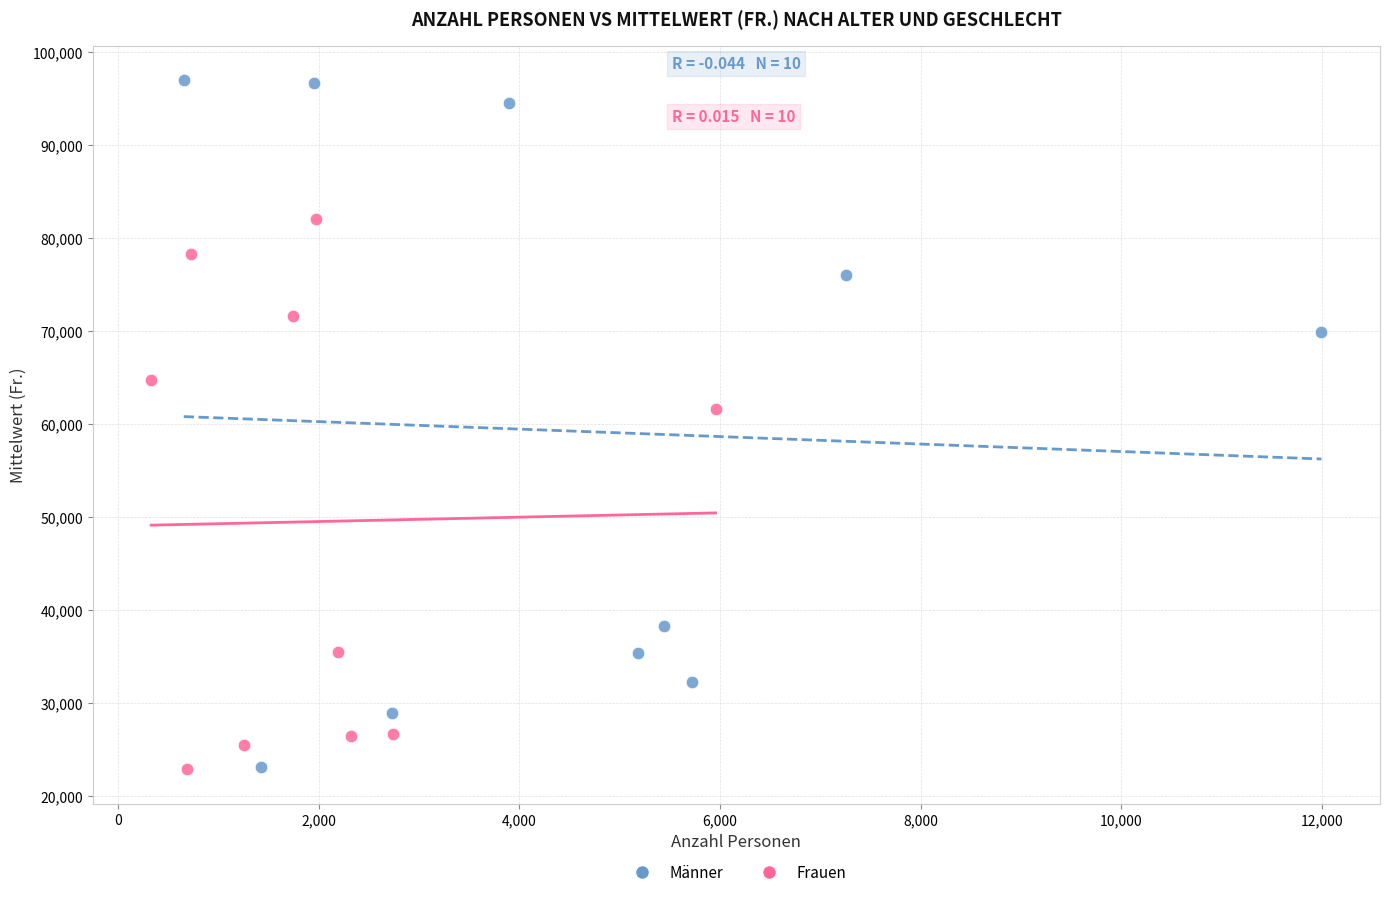

Which series reaches the maximum Y coordinate?

Männer